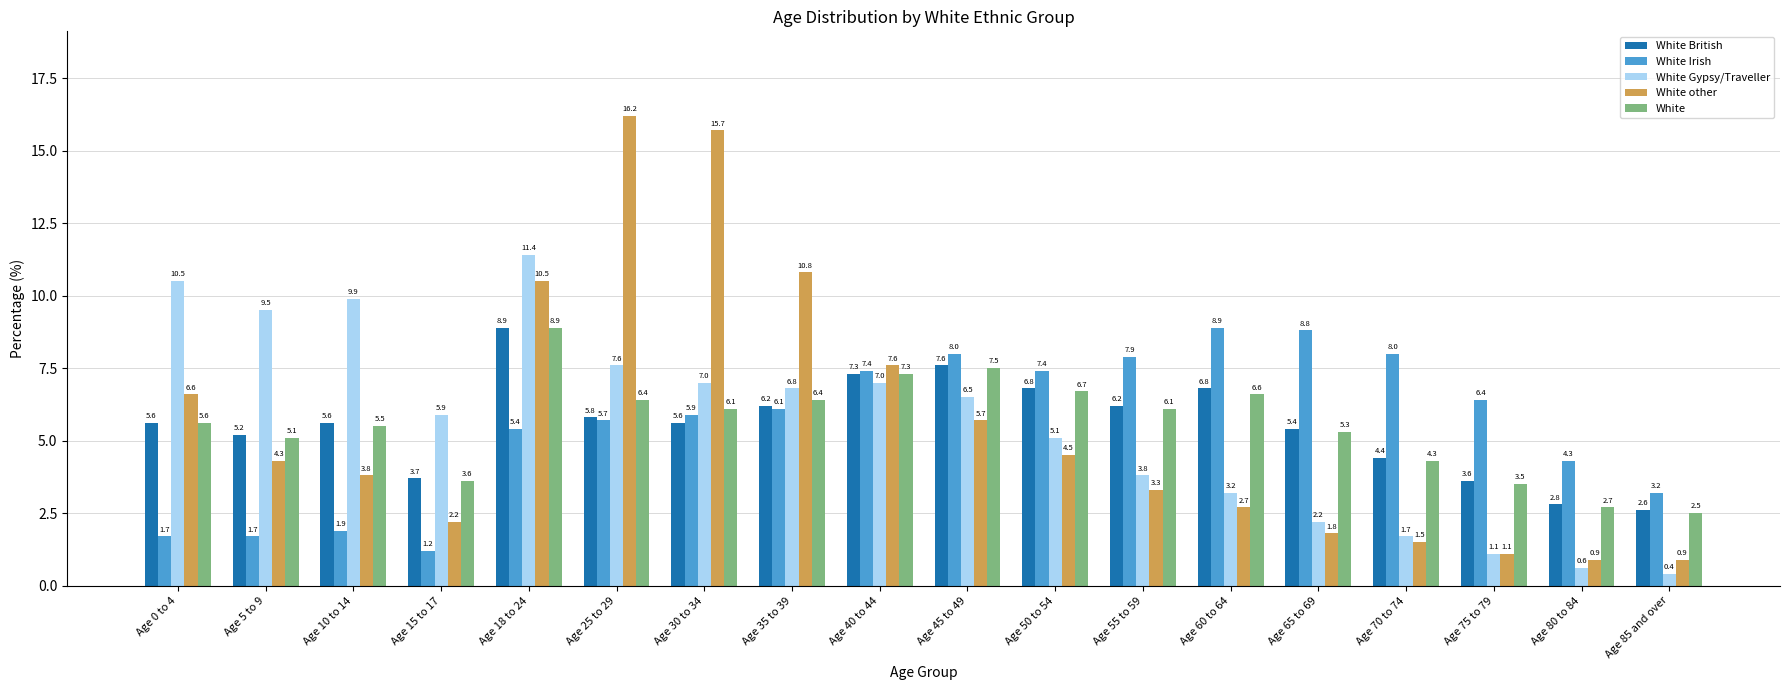

What are all the series names shown in the legend?

White British, White Irish, White Gypsy/Traveller, White other, White